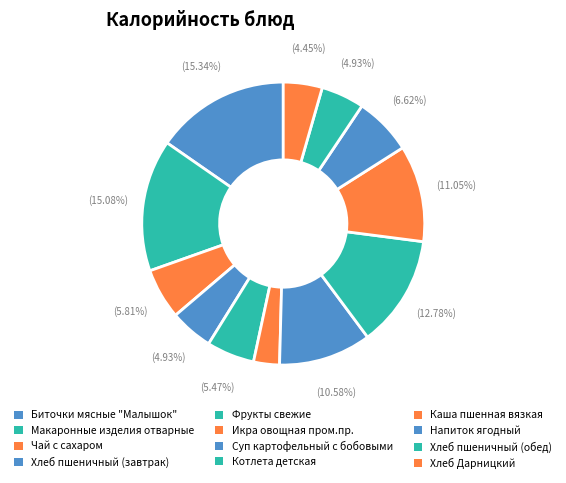

How many segments does this pie chart have?

12